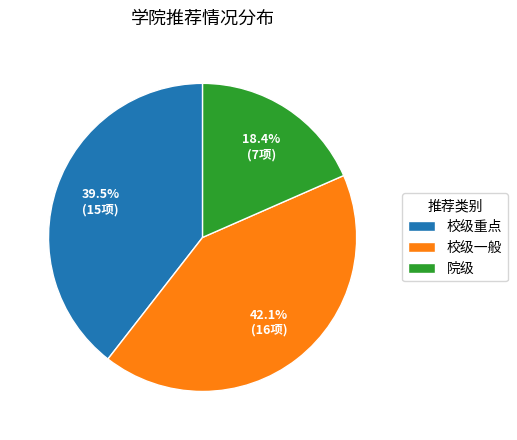

Combined, what portion of the pie is 院级 and 校级一般?

60.5%